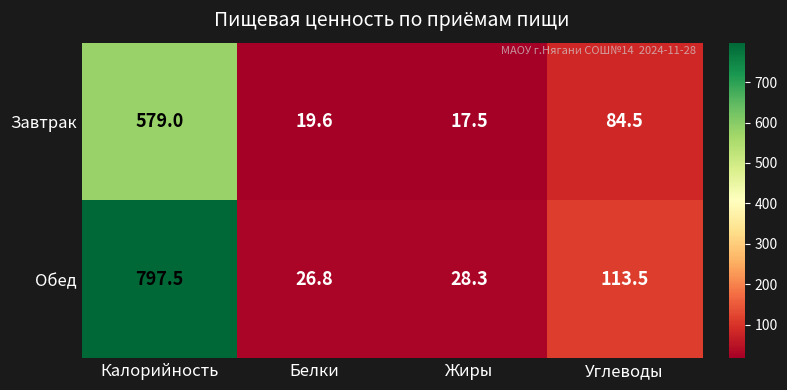

The value of Обед at Белки is 11.5. True or false?

False